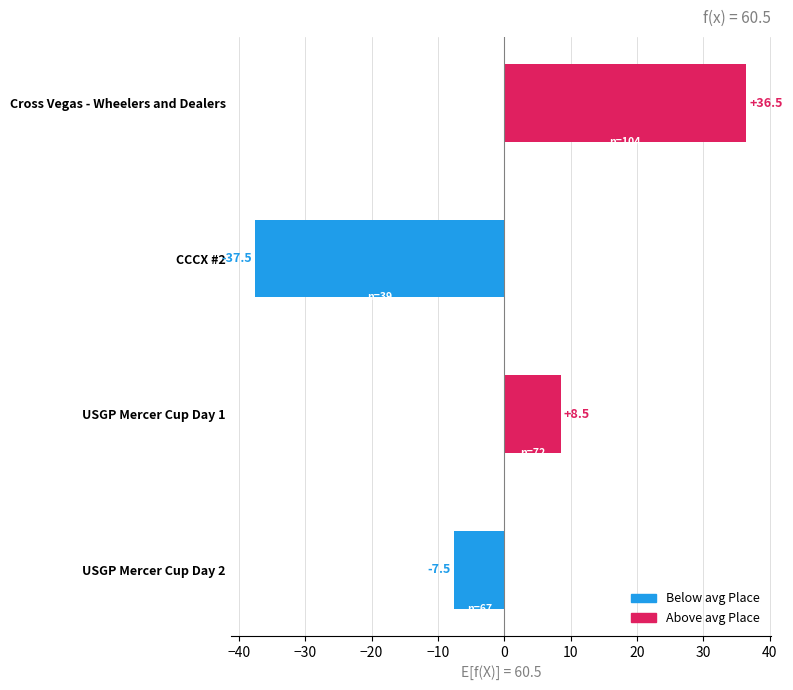

True or false: the data shows -37.5 at CCCX #2.

True